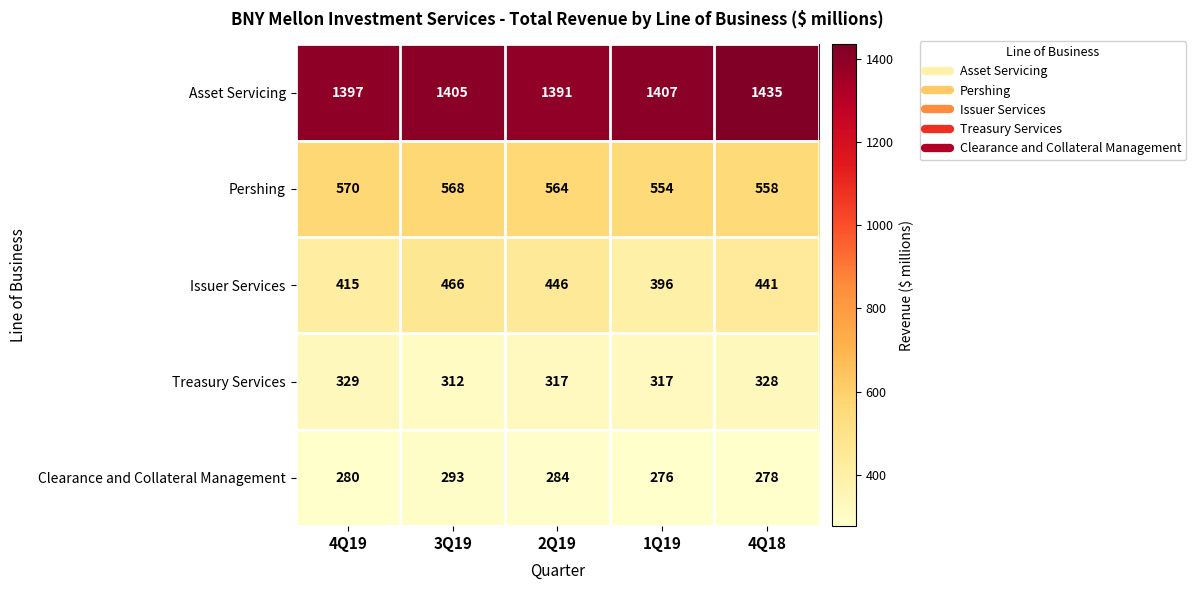

Which series changed the most between 2Q19 and 1Q19?

Issuer Services